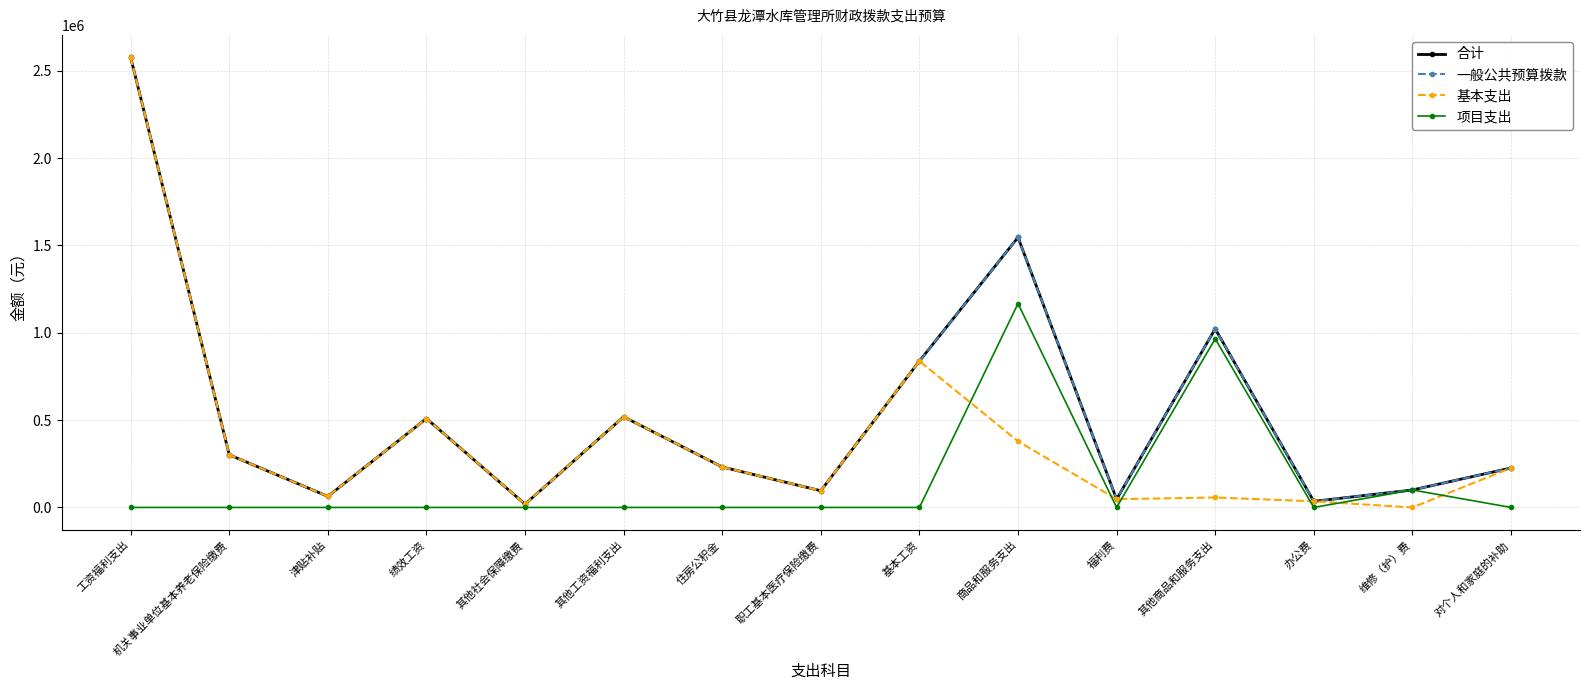

Read the 一般公共预算拨款 value at 职工基本医疗保险缴费.

95531.0